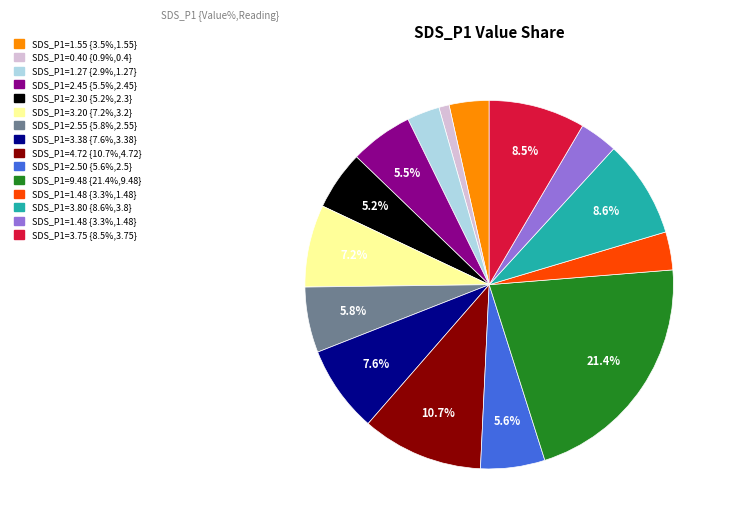

Is there a majority slice in this chart?

No